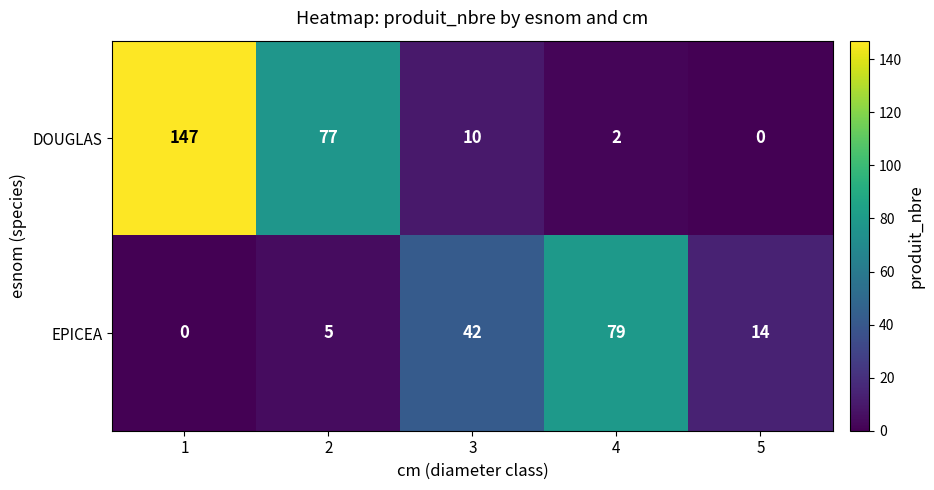

Rank the series at 2 from highest to lowest value.

DOUGLAS, EPICEA